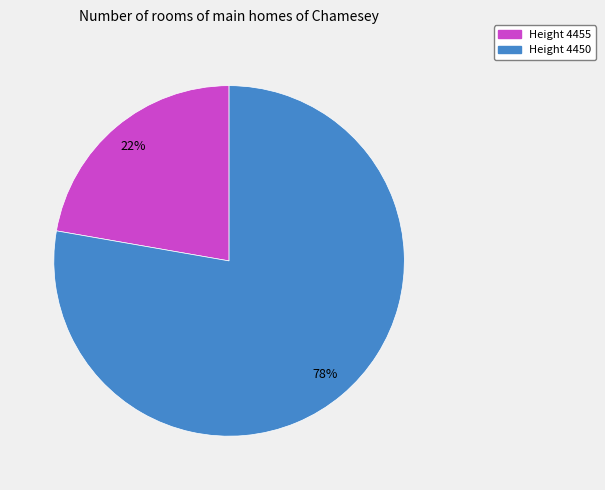

To the nearest percent, what is the average slice percentage?

50%